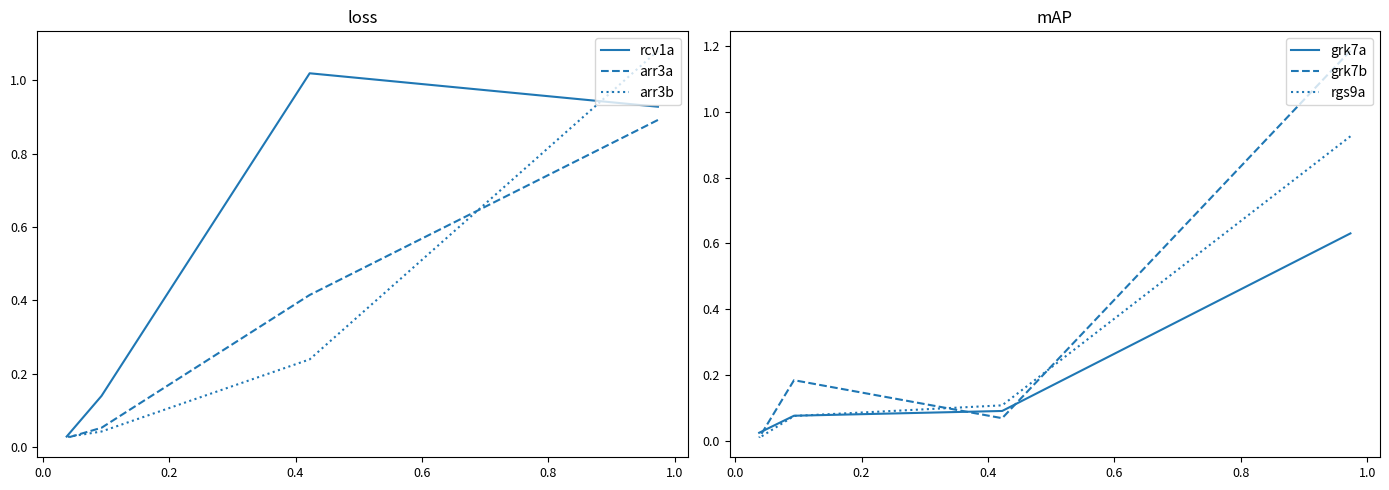

Is this an area chart (filled region under the line)?

No